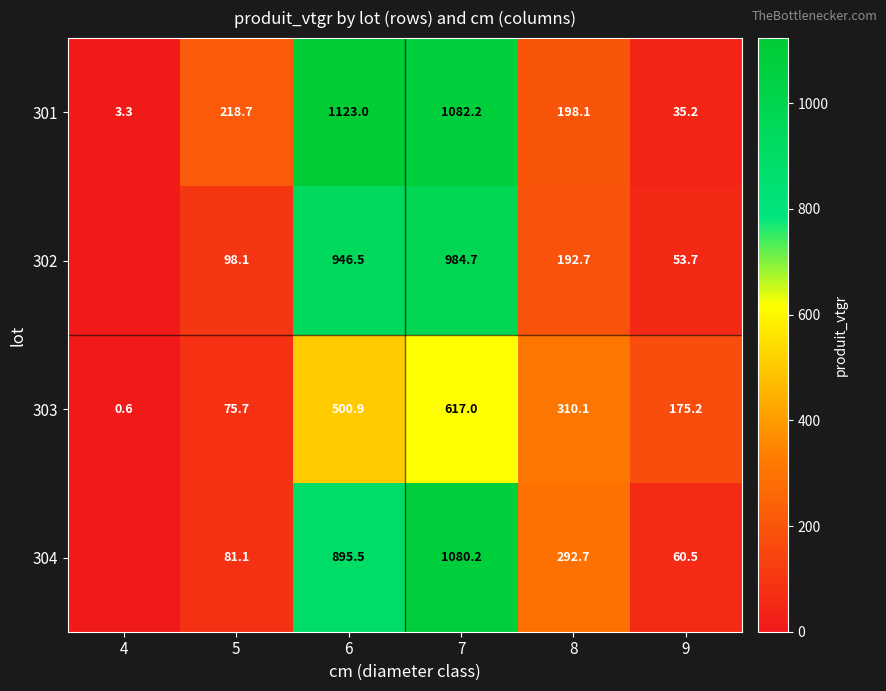

Is it true that 303 equals 75.7 at 5?

True